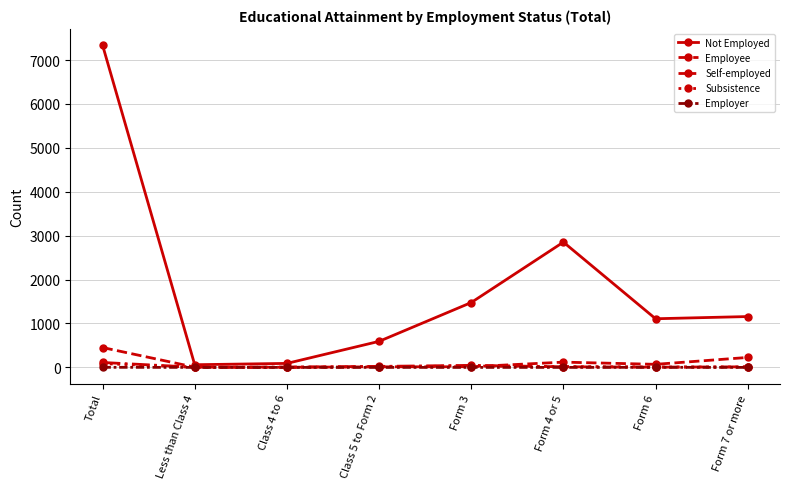

The Not Employed series shows 420 at Form 7 or more. True or false?

False